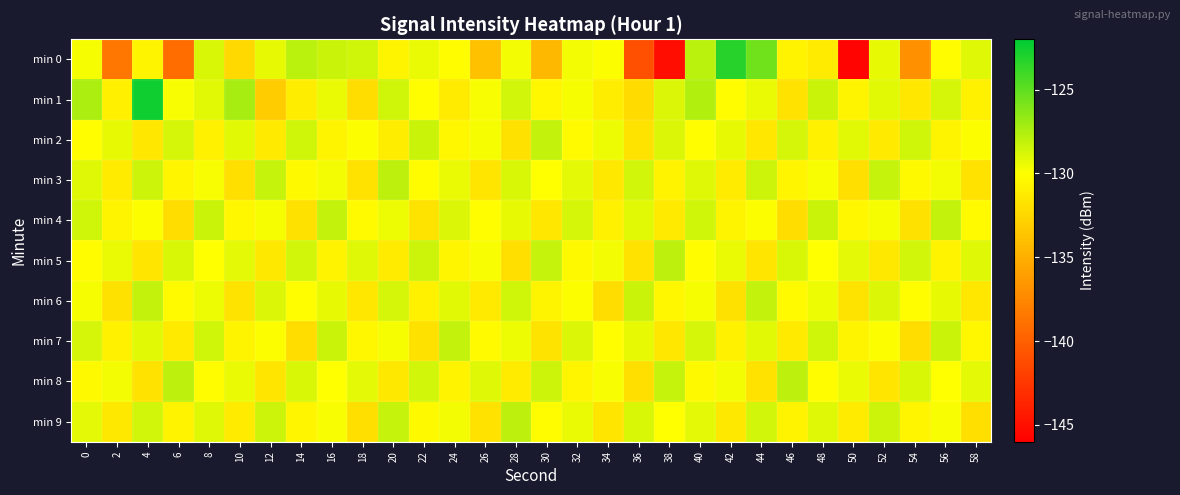

Reading left to right, extract all data points from this chart.

min 0: 0=-129.7	2=-138.5	4=-130.7	6=-139.2	8=-128.8	10=-132.3	12=-129.3	14=-127.8	16=-128.3	18=-128.5	20=-130.6	22=-129.3	24=-130.2	26=-133.8	28=-129.6	30=-134.4	32=-129.6	34=-129.9	36=-140.9	38=-145.1	40=-127.9	42=-123.2	44=-125.5	46=-130.7	48=-131.2	50=-145.7	52=-129.3	54=-136.9	56=-130.2	58=-129.0
min 1: 0=-127.4	2=-130.9	4=-122.5	6=-129.8	8=-129.0	10=-127.3	12=-133.2	14=-131.2	16=-129.3	18=-132.1	20=-128.5	22=-130.1	24=-131.2	26=-129.8	28=-128.6	30=-130.5	32=-129.7	34=-131.1	36=-132.3	38=-128.9	40=-127.6	42=-130.2	44=-129.4	46=-131.8	48=-128.3	50=-130.7	52=-129.1	54=-131.5	56=-128.7	58=-130.9
min 2: 0=-130.1	2=-129.3	4=-131.5	6=-128.7	8=-130.9	10=-129.1	12=-131.3	14=-128.5	16=-130.7	18=-129.9	20=-131.1	22=-128.3	24=-130.5	26=-129.7	28=-131.9	30=-128.1	32=-130.3	34=-129.5	36=-131.7	38=-128.9	40=-130.1	42=-129.3	44=-131.5	46=-128.7	48=-130.9	50=-129.1	52=-131.3	54=-128.5	56=-130.7	58=-129.9
min 3: 0=-129.0	2=-131.2	4=-128.4	6=-130.6	8=-129.8	10=-132.0	12=-128.2	14=-130.4	16=-129.6	18=-131.8	20=-128.0	22=-130.2	24=-129.4	26=-131.6	28=-128.8	30=-130.0	32=-129.2	34=-131.4	36=-128.6	38=-130.8	40=-129.0	42=-131.2	44=-128.4	46=-130.6	48=-129.8	50=-132.0	52=-128.2	54=-130.4	56=-129.6	58=-131.8
min 4: 0=-128.5	2=-130.7	4=-129.9	6=-132.1	8=-128.3	10=-130.5	12=-129.7	14=-131.9	16=-128.1	18=-130.3	20=-129.5	22=-131.7	24=-128.9	26=-130.1	28=-129.3	30=-131.5	32=-128.7	34=-130.9	36=-129.1	38=-131.3	40=-128.5	42=-130.7	44=-129.9	46=-132.1	48=-128.3	50=-130.5	52=-129.7	54=-131.9	56=-128.1	58=-130.3
min 5: 0=-130.2	2=-129.4	4=-131.6	6=-128.8	8=-130.0	10=-129.2	12=-131.4	14=-128.6	16=-130.8	18=-129.0	20=-131.2	22=-128.4	24=-130.6	26=-129.8	28=-132.0	30=-128.2	32=-130.4	34=-129.6	36=-131.8	38=-128.0	40=-130.2	42=-129.4	44=-131.6	46=-128.8	48=-130.0	50=-129.2	52=-131.4	54=-128.6	56=-130.8	58=-129.0
min 6: 0=-129.7	2=-131.9	4=-128.1	6=-130.3	8=-129.5	10=-131.7	12=-128.9	14=-130.1	16=-129.3	18=-131.5	20=-128.7	22=-130.9	24=-129.1	26=-131.3	28=-128.5	30=-130.7	32=-129.9	34=-132.1	36=-128.3	38=-130.5	40=-129.7	42=-131.9	44=-128.1	46=-130.3	48=-129.5	50=-131.7	52=-128.9	54=-130.1	56=-129.3	58=-131.5
min 7: 0=-128.7	2=-130.9	4=-129.1	6=-131.3	8=-128.5	10=-130.7	12=-129.9	14=-132.1	16=-128.3	18=-130.5	20=-129.7	22=-131.9	24=-128.1	26=-130.3	28=-129.5	30=-131.7	32=-128.9	34=-130.1	36=-129.3	38=-131.5	40=-128.7	42=-130.9	44=-129.1	46=-131.3	48=-128.5	50=-130.7	52=-129.9	54=-132.1	56=-128.3	58=-130.5
min 8: 0=-130.4	2=-129.6	4=-131.8	6=-128.0	8=-130.2	10=-129.4	12=-131.6	14=-128.8	16=-130.0	18=-129.2	20=-131.4	22=-128.6	24=-130.8	26=-129.0	28=-131.2	30=-128.4	32=-130.6	34=-129.8	36=-132.0	38=-128.2	40=-130.4	42=-129.6	44=-131.8	46=-128.0	48=-130.2	50=-129.4	52=-131.6	54=-128.8	56=-130.0	58=-129.2
min 9: 0=-129.2	2=-131.4	4=-128.6	6=-130.8	8=-129.0	10=-131.2	12=-128.4	14=-130.6	16=-129.8	18=-132.0	20=-128.2	22=-130.4	24=-129.6	26=-131.8	28=-128.0	30=-130.2	32=-129.4	34=-131.6	36=-128.8	38=-130.0	40=-129.2	42=-131.4	44=-128.6	46=-130.8	48=-129.0	50=-131.2	52=-128.4	54=-130.6	56=-129.8	58=-132.0